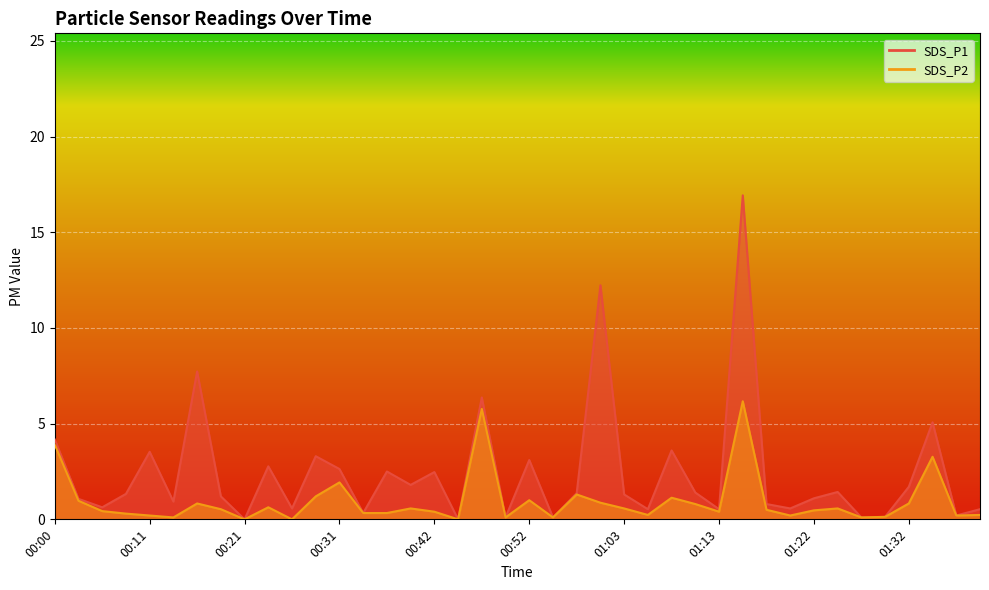

True or false: SDS_P2 and SDS_P1 intersect in this chart.

False